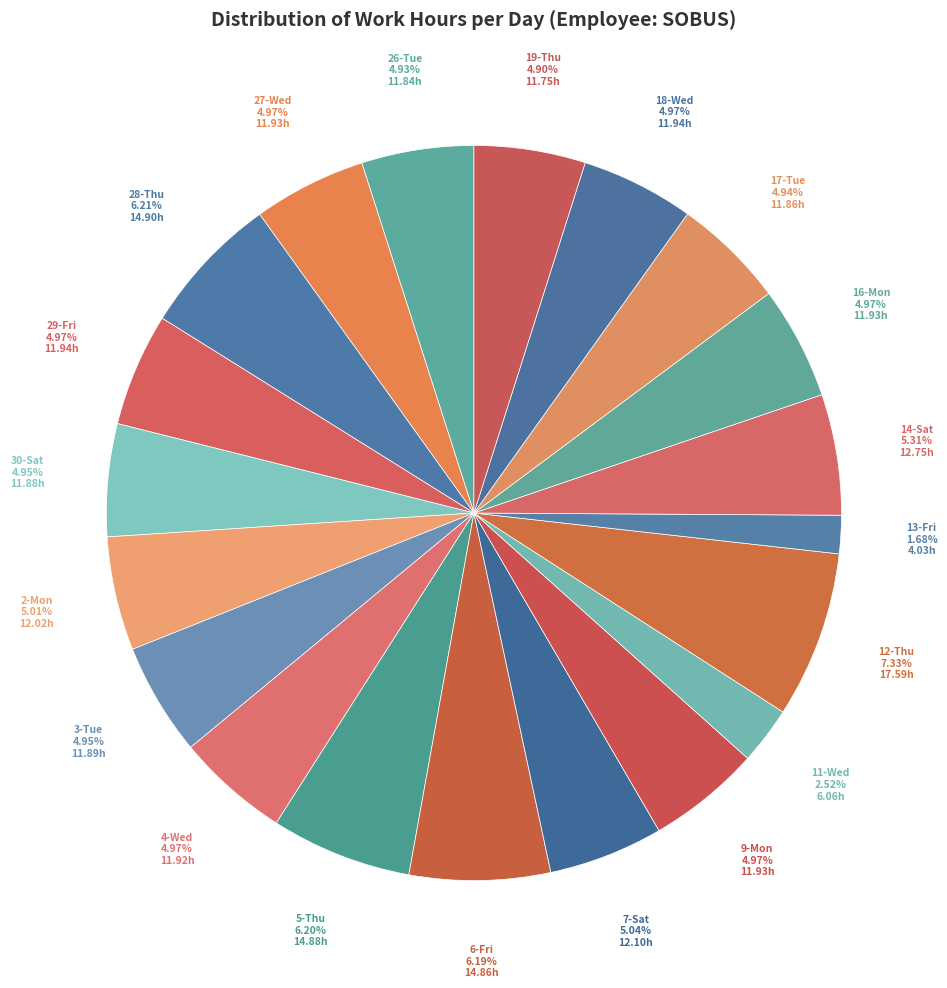

Which category has the smallest portion of the pie?

13-Fri